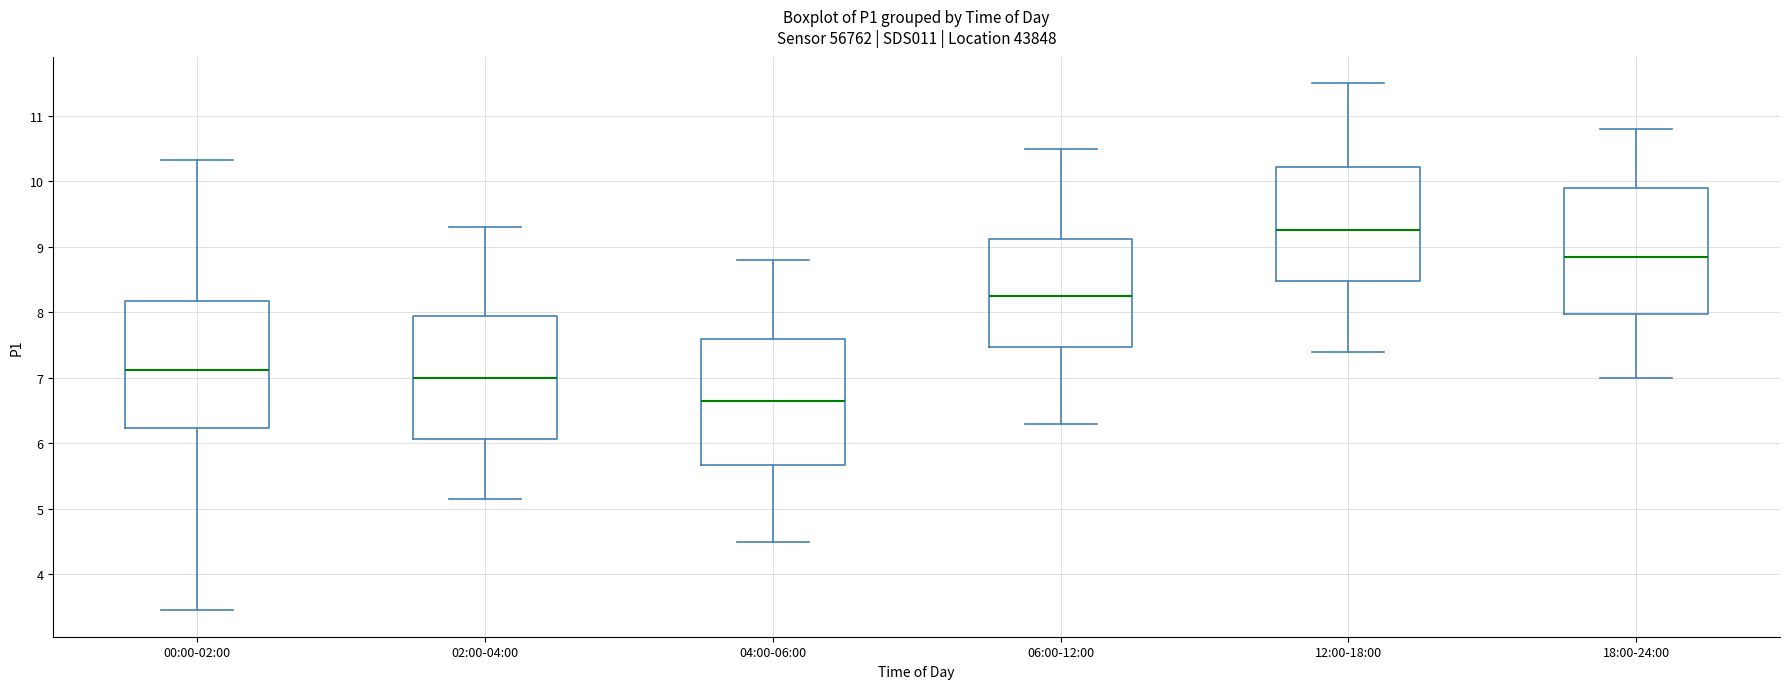

Reading left to right, transcribe this box plot: for each box, give where its median line is, the range the box spans, and where its two whiskers end, as read against the y-axis. The values are not printed on the chart, so give them approximately, as read against the axis.

00:00-02:00: median 7.1, box 6.2 to 8.2, whiskers 3.5 to 10.3
02:00-04:00: median 7.0, box 6.1 to 7.9, whiskers 5.2 to 9.3
04:00-06:00: median 6.7, box 5.7 to 7.6, whiskers 4.5 to 8.8
06:00-12:00: median 8.3, box 7.5 to 9.1, whiskers 6.3 to 10.5
12:00-18:00: median 9.3, box 8.5 to 10.2, whiskers 7.4 to 11.5
18:00-24:00: median 8.9, box 8.0 to 9.9, whiskers 7.0 to 10.8